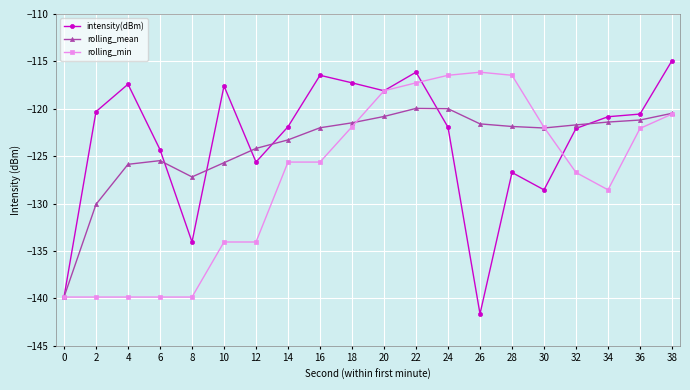

Where is the first local maximum for rolling_mean?

6